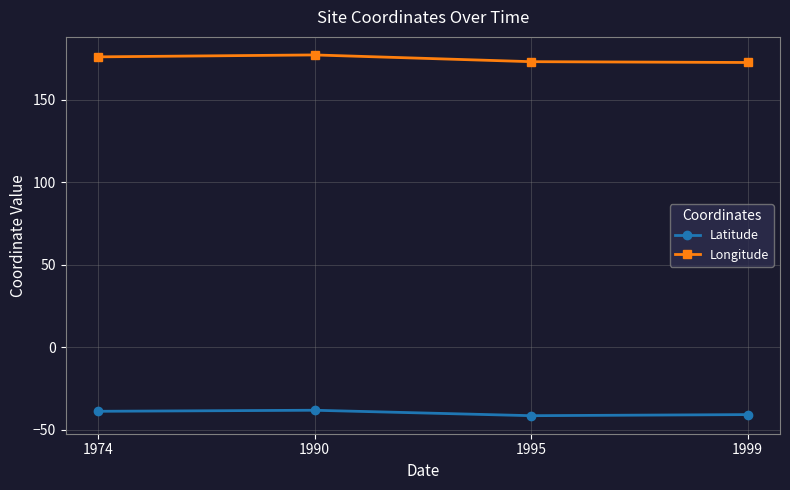

True or false: Latitude has a value of -57.4 at 1999.

False